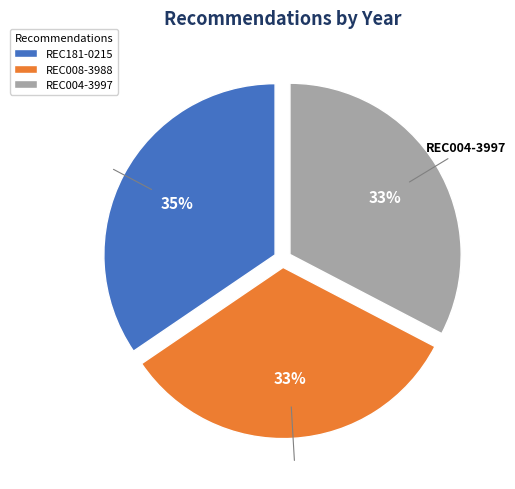

Do REC181-0215 and REC004-3997 together represent more than half of the pie?

Yes